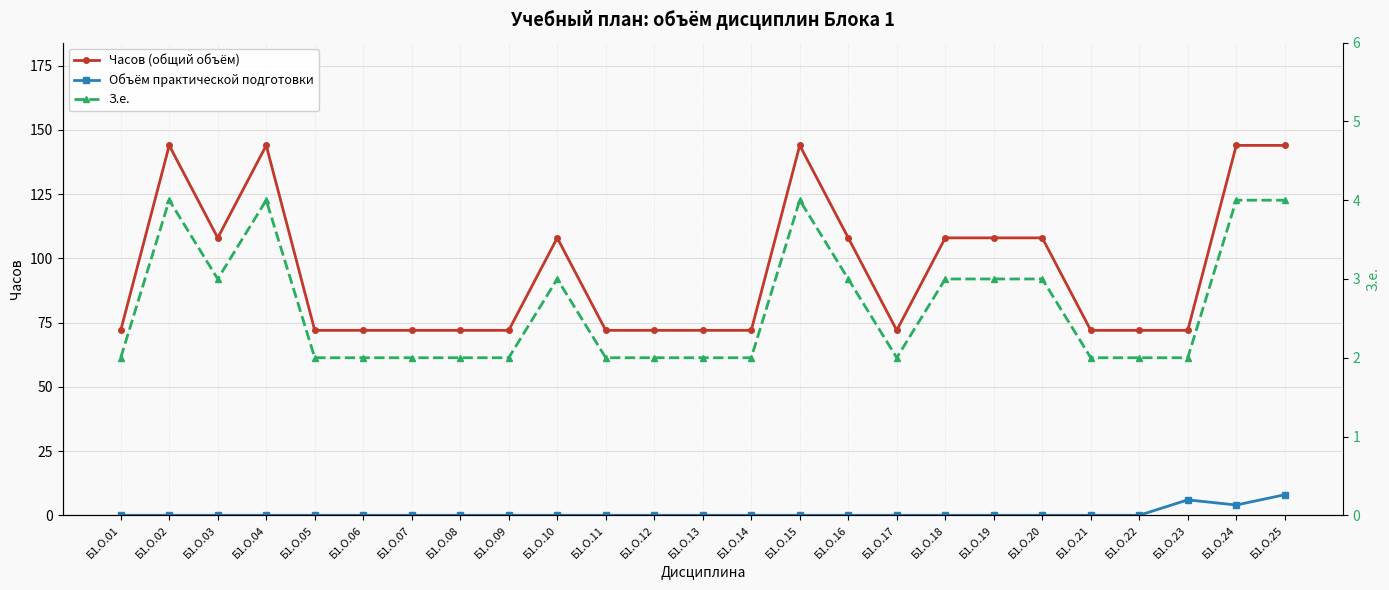

Reading left to right, list all the values displayed in this chart.

Часов (общий объём): 72	144	108	144	72	72	72	72	72	108	72	72	72	72	144	108	72	108	108	108	72	72	72	144	144
Объём практической подготовки: 0	0	0	0	0	0	0	0	0	0	0	0	0	0	0	0	0	0	0	0	0	0	6	4	8
З.е.: 2	4	3	4	2	2	2	2	2	3	2	2	2	2	4	3	2	3	3	3	2	2	2	4	4